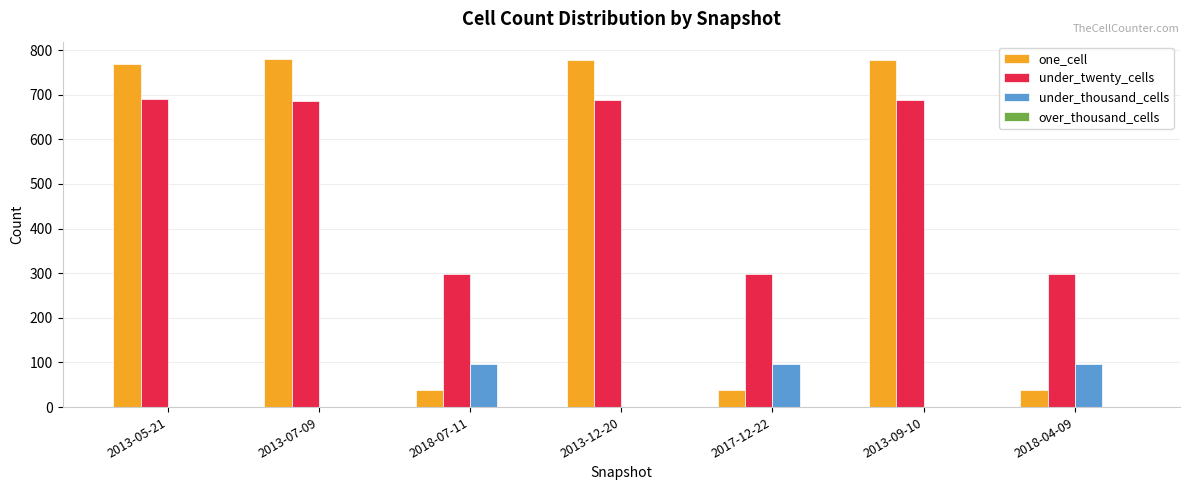

Which series changed the most between 2018-07-11 and 2013-12-20?

one_cell